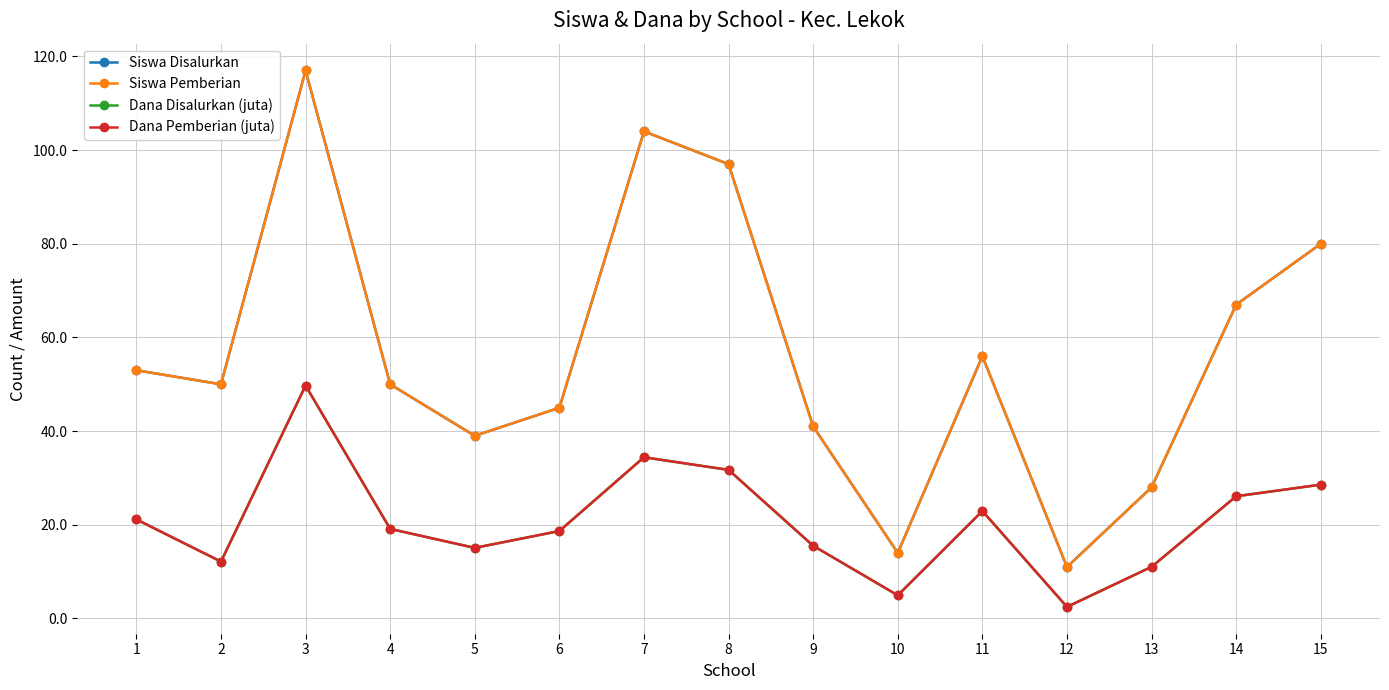

True or false: Dana Disalurkan (juta) and Dana Pemberian (juta) cross at least once.

False